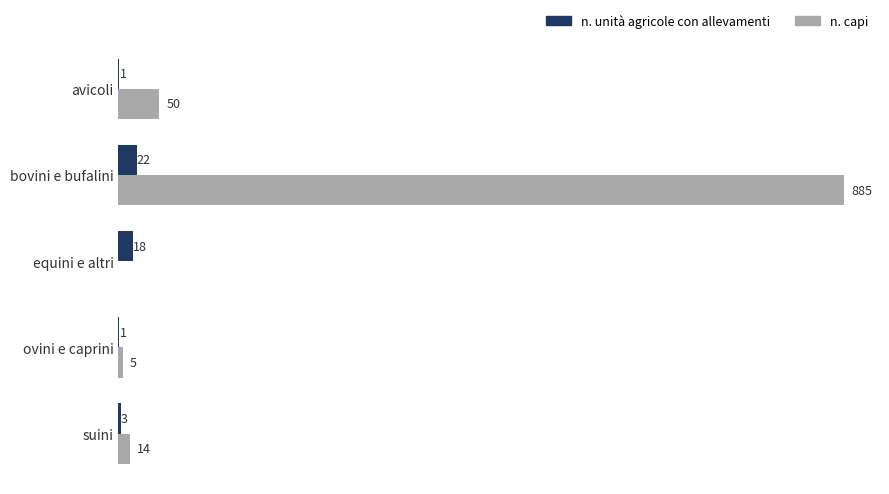

At which label does n. capi reach its peak?

bovini e bufalini